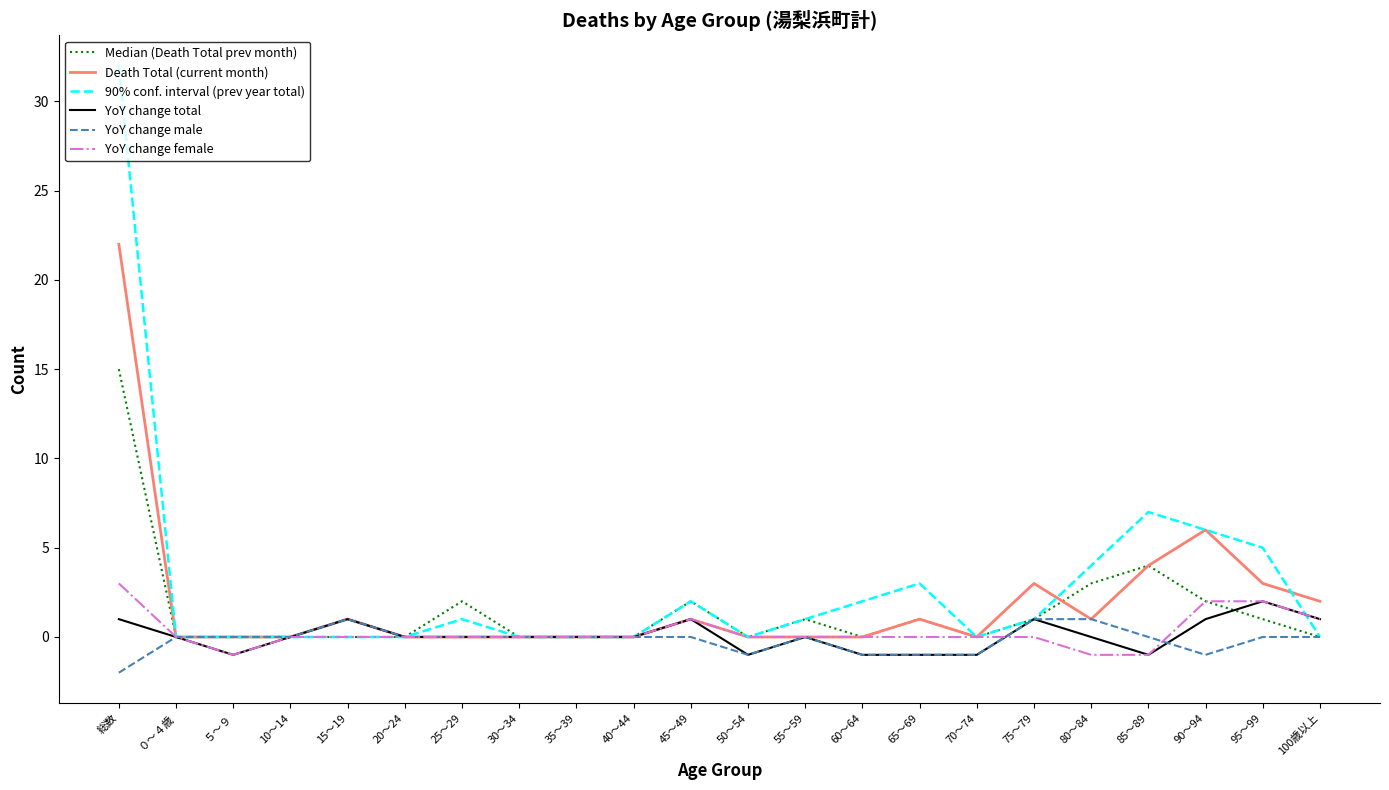

At which label does YoY change total first exceed 0?

総数